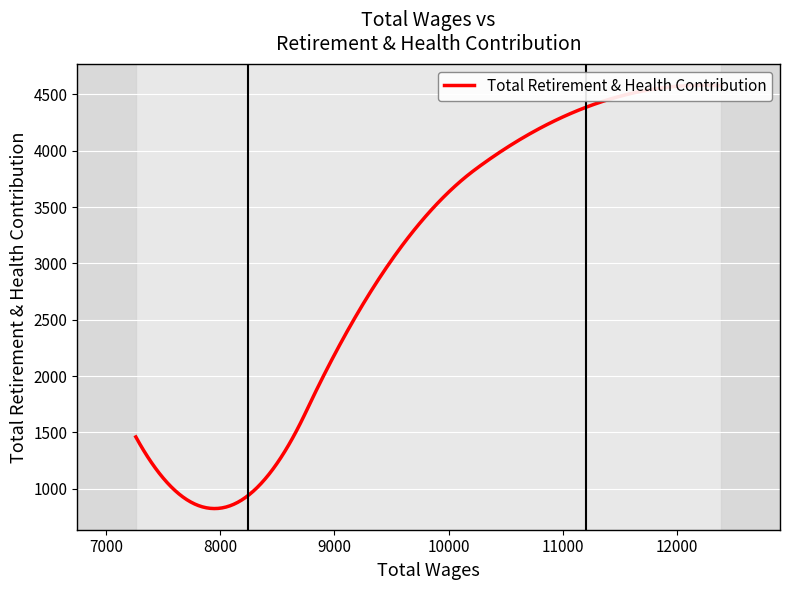

The chart shows a value of 503.2 at 8242.77. True or false?

False